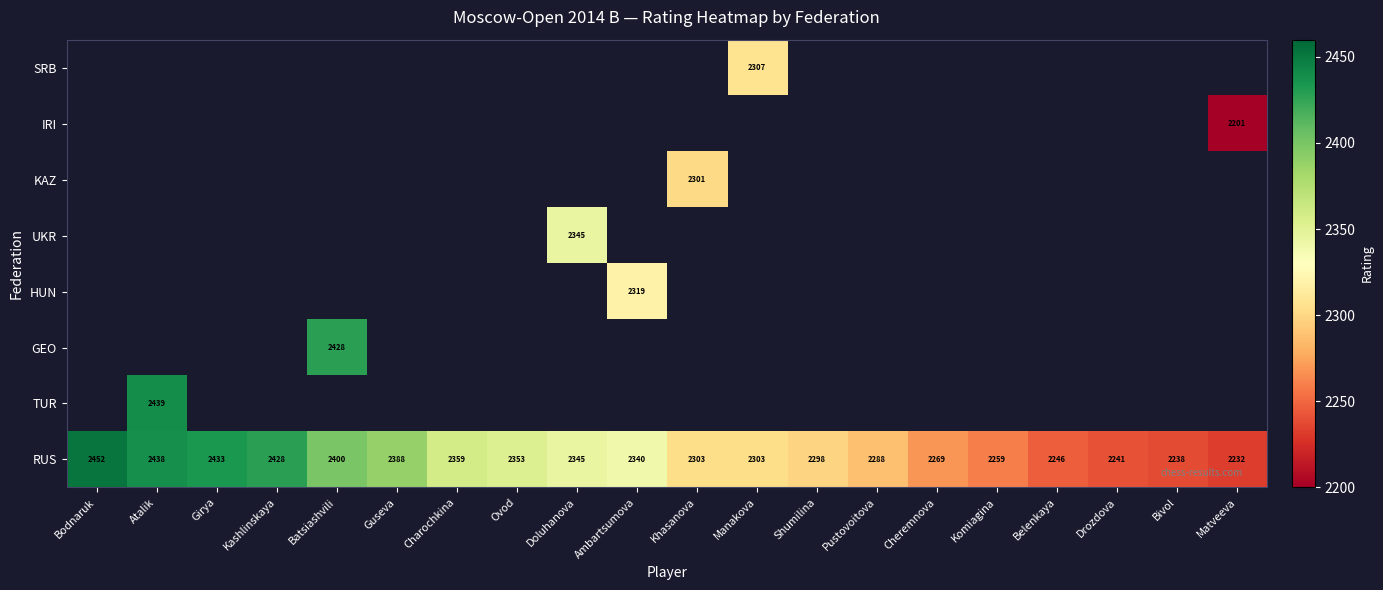

The value of RUS at Guseva is 2388. True or false?

True